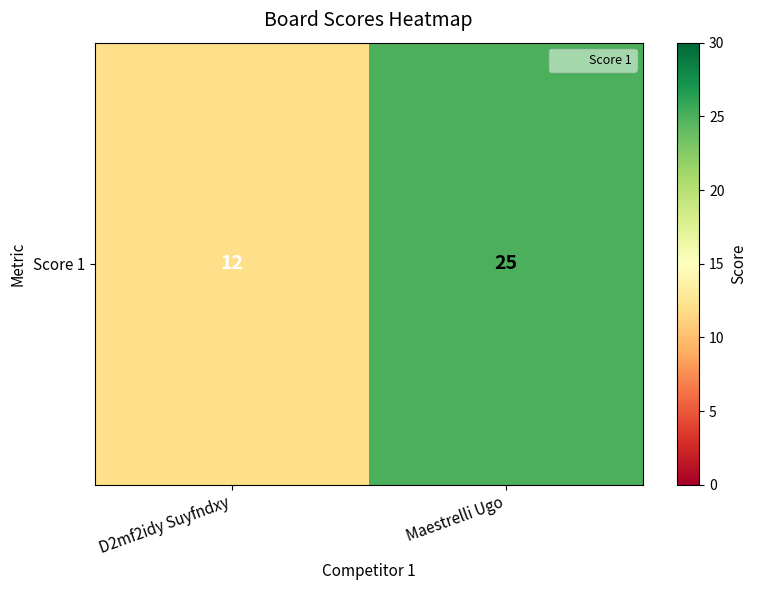

What is the minimum value shown in the chart?

12